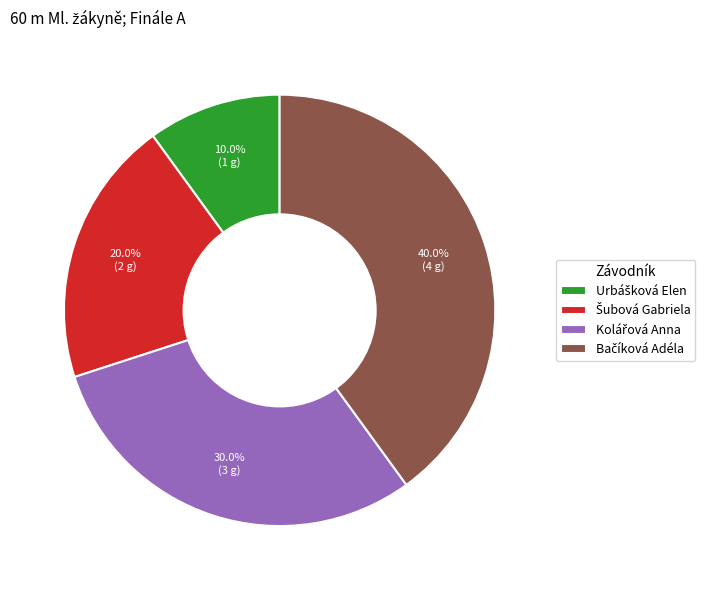

Does any single category account for the majority?

No